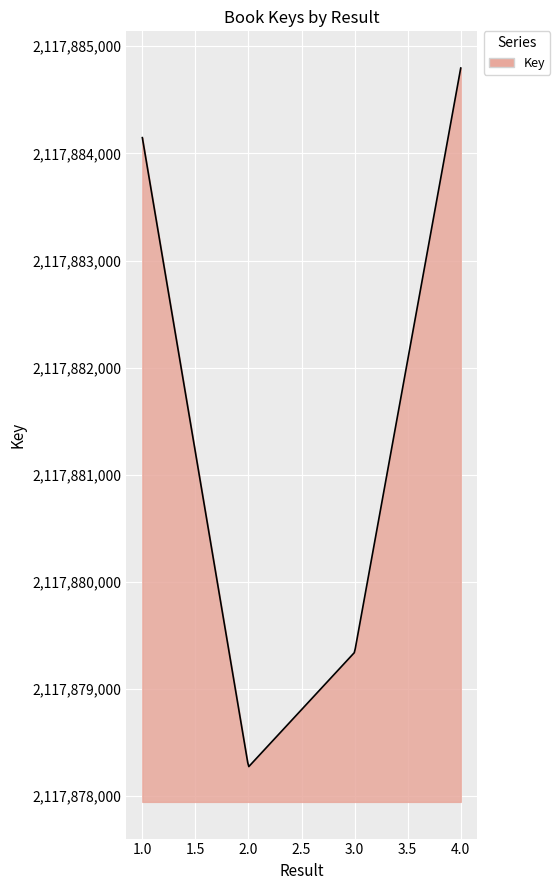

At which category does the chart reach its minimum across all series?

2